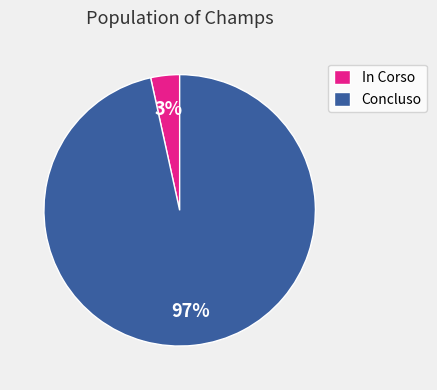

Is the sum of Concluso and In Corso greater than half?

Yes